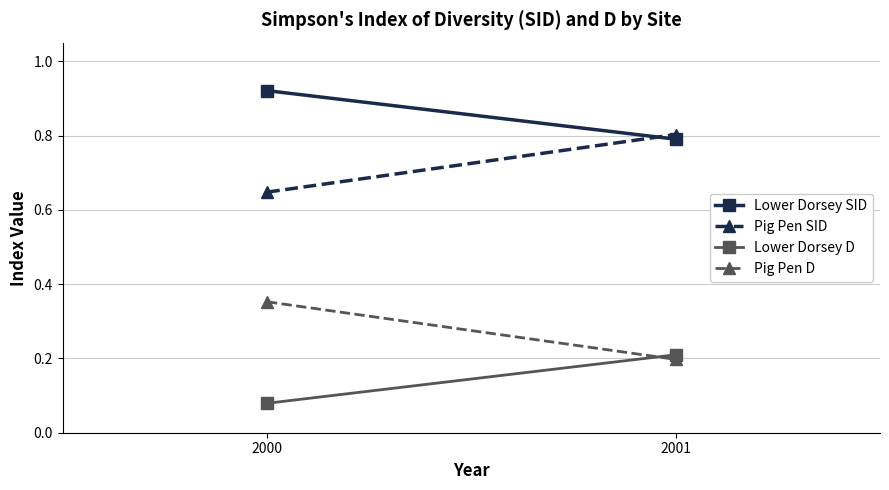

At which category is the sum across all series the highest?

2000